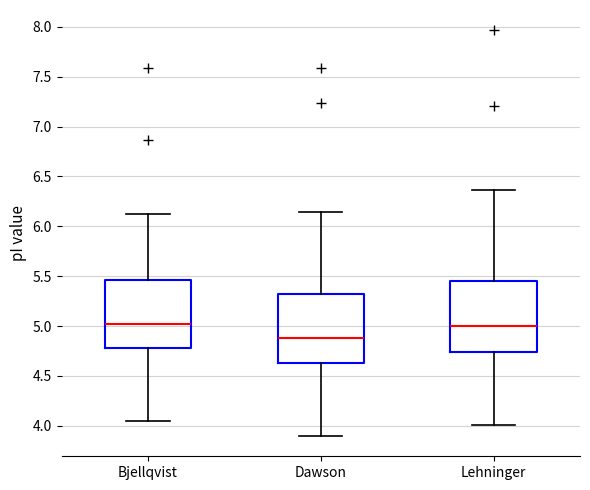

Reading left to right, read every box against the y-axis: the position of its median line, the range the box covers, and the ends of its whiskers. The values are not printed on the chart, so give them approximately, as read against the axis.

Bjellqvist: median 5.00, box 4.75 to 5.45, whiskers 4.05 to 6.10
Dawson: median 4.90, box 4.65 to 5.30, whiskers 3.90 to 6.15
Lehninger: median 5.00, box 4.75 to 5.45, whiskers 4.00 to 6.35